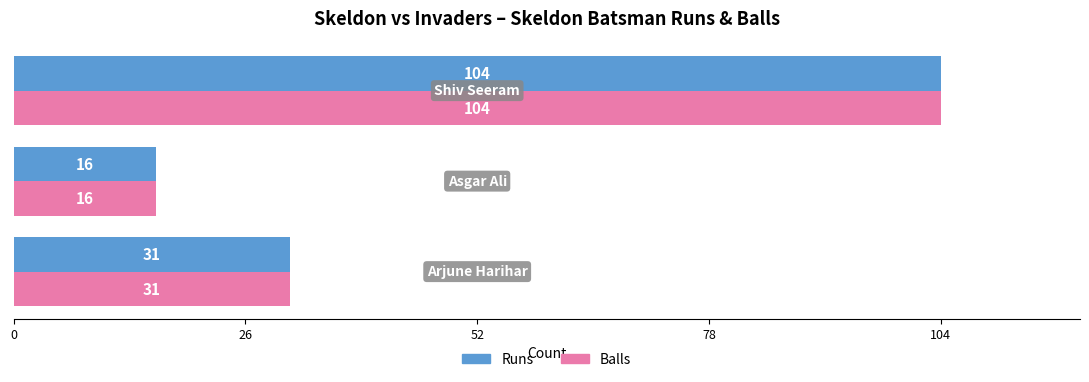

What is the lowest value of the Runs series?

16